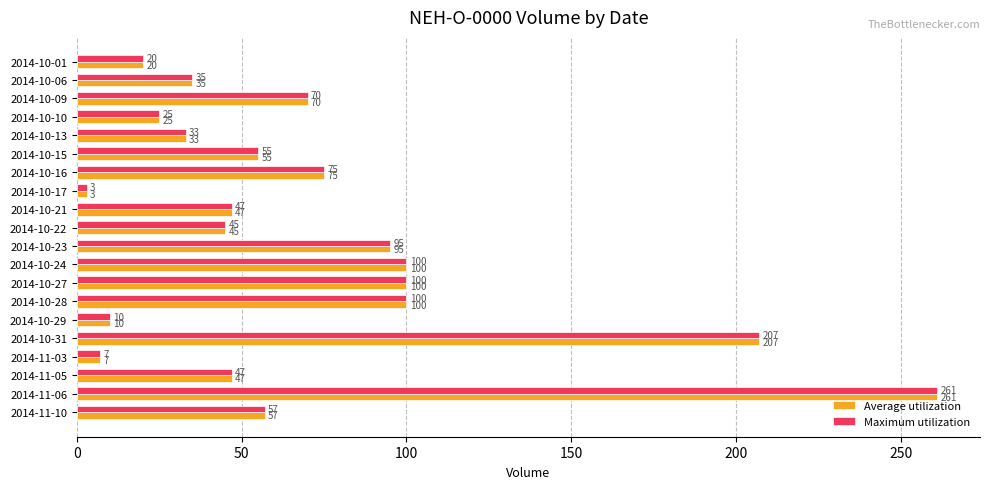

What is the maximum value shown in the chart?

261